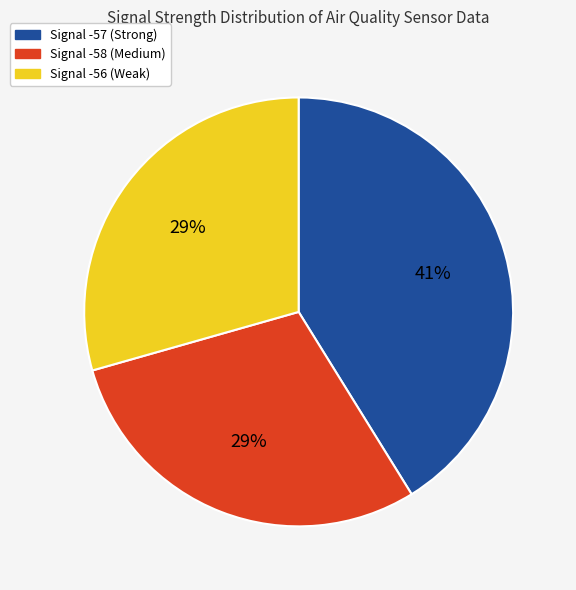

Is the sum of Signal -58 (Medium) and Signal -56 (Weak) greater than half?

Yes